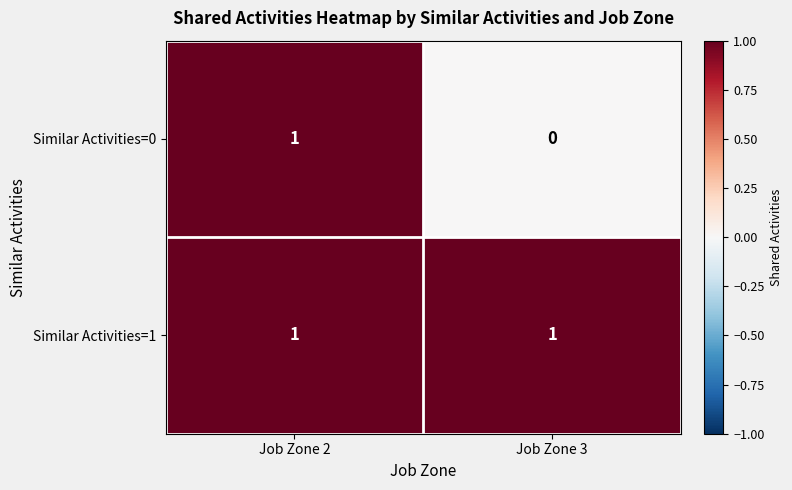

Rank the series by their average value, from lowest to highest.

Similar Activities=0, Similar Activities=1